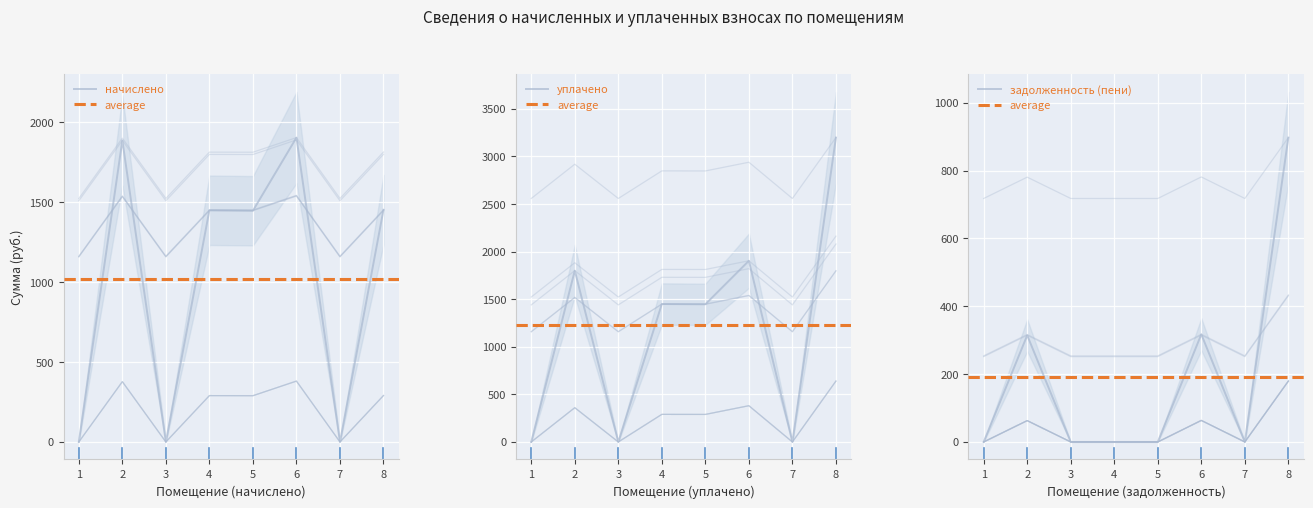

Count the number of data series in this chart.

3